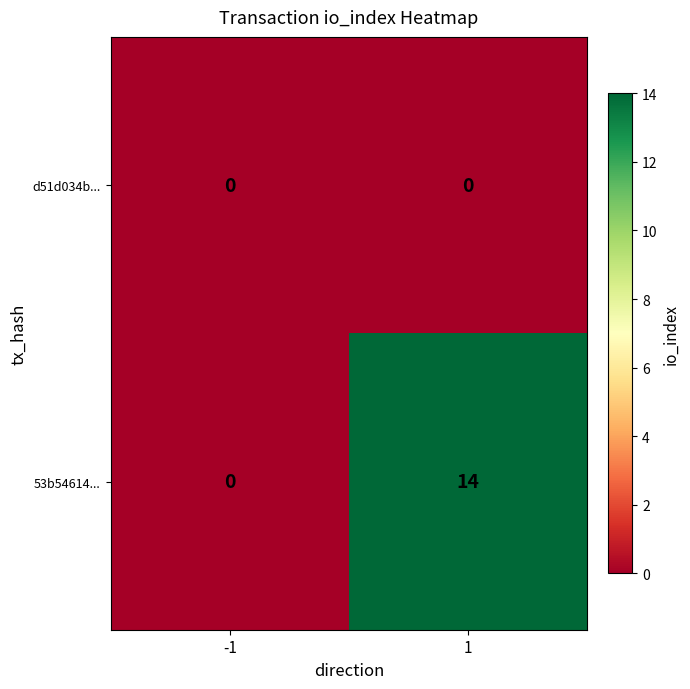

What is the maximum value for 53b54614...?

14